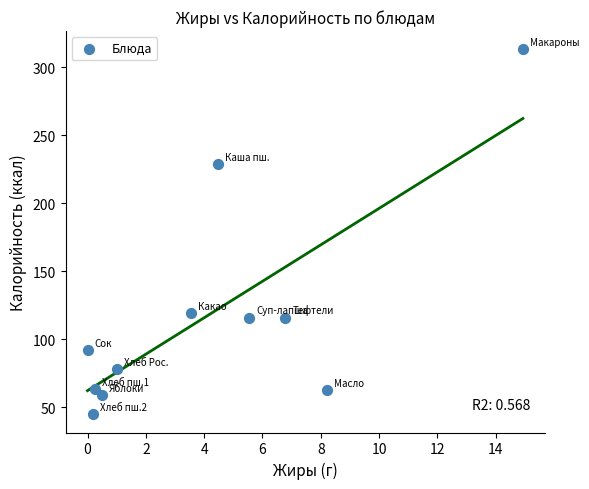

What is the range of X values (max minus min)?

14.9